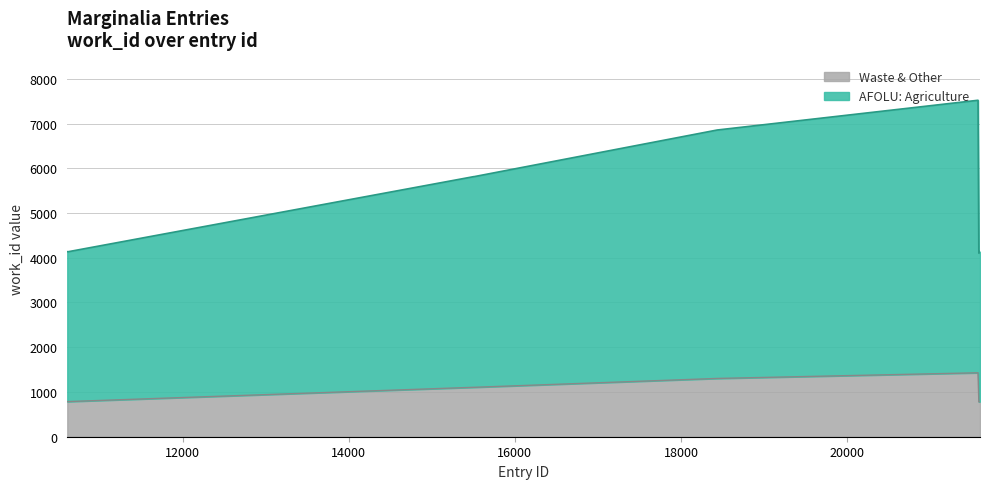

What is the difference between the maximum and minimum values in the Waste & Other series?

649.2